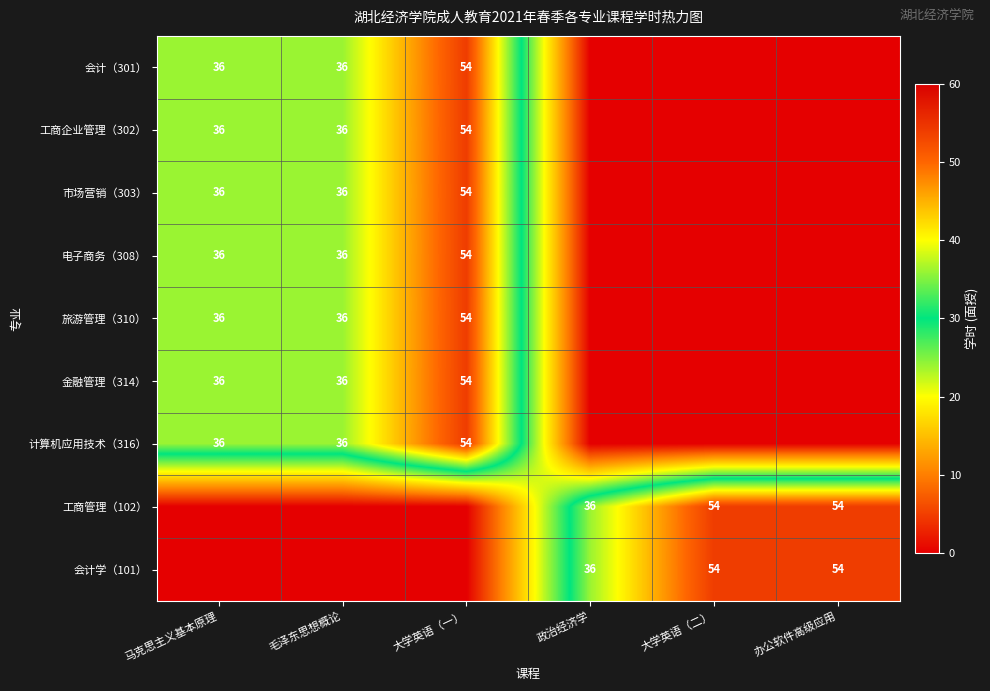

True or false: 电子商务（308） has a value of 36 at 毛泽东思想概论.

True